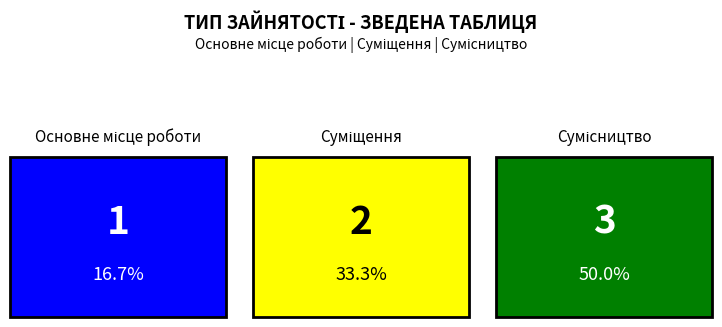

The value at Основне місце роботи is 2. True or false?

False